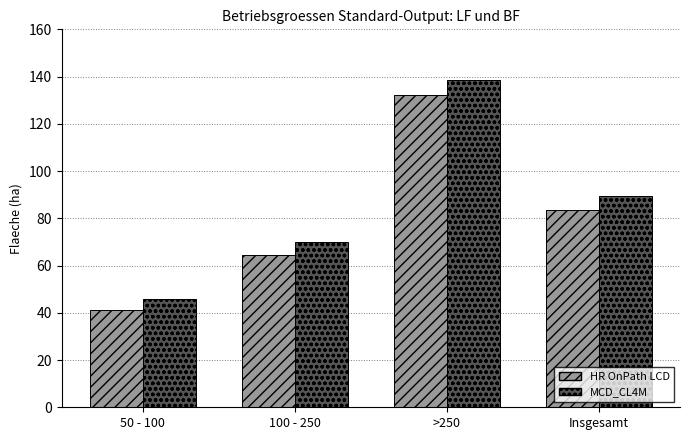

What is the difference between the highest and lowest values at 50 - 100?

4.9